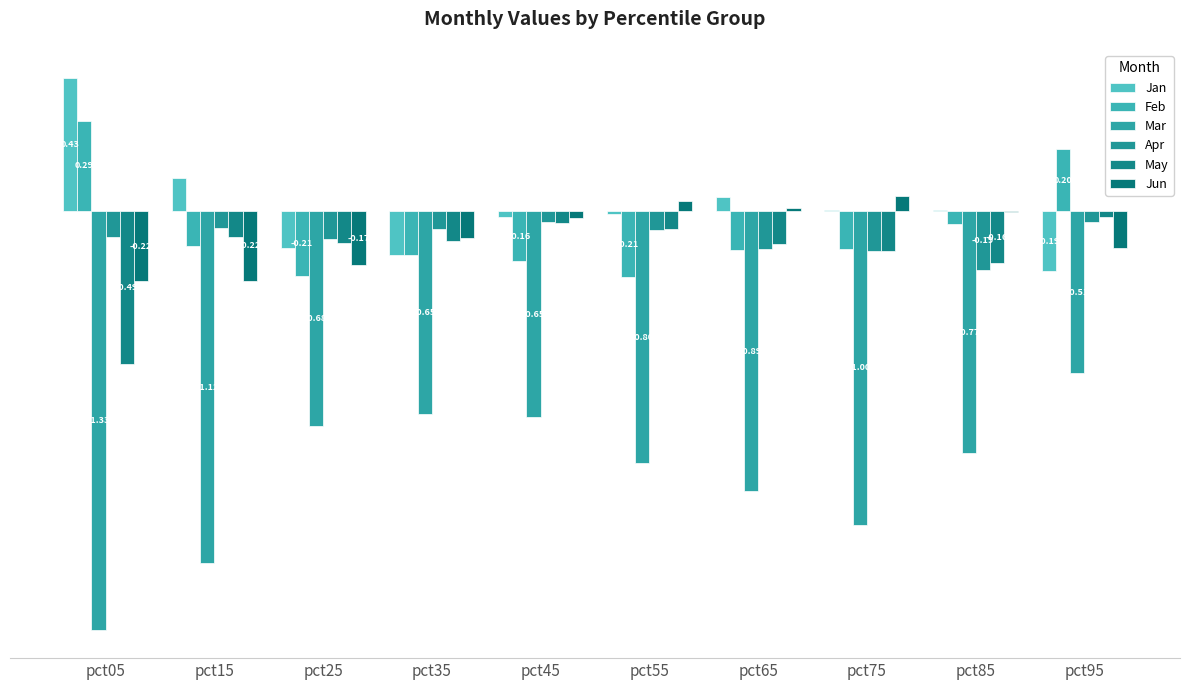

Which series has the widest spread of values?

Mar